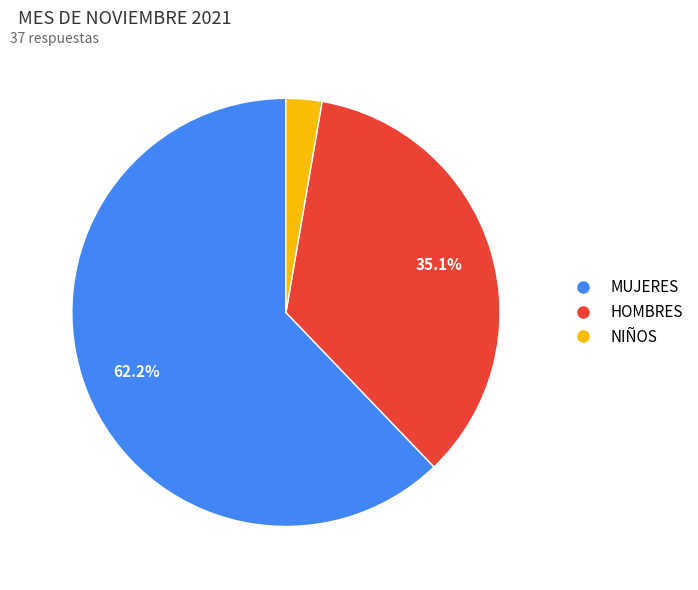

Does any single category account for the majority?

Yes